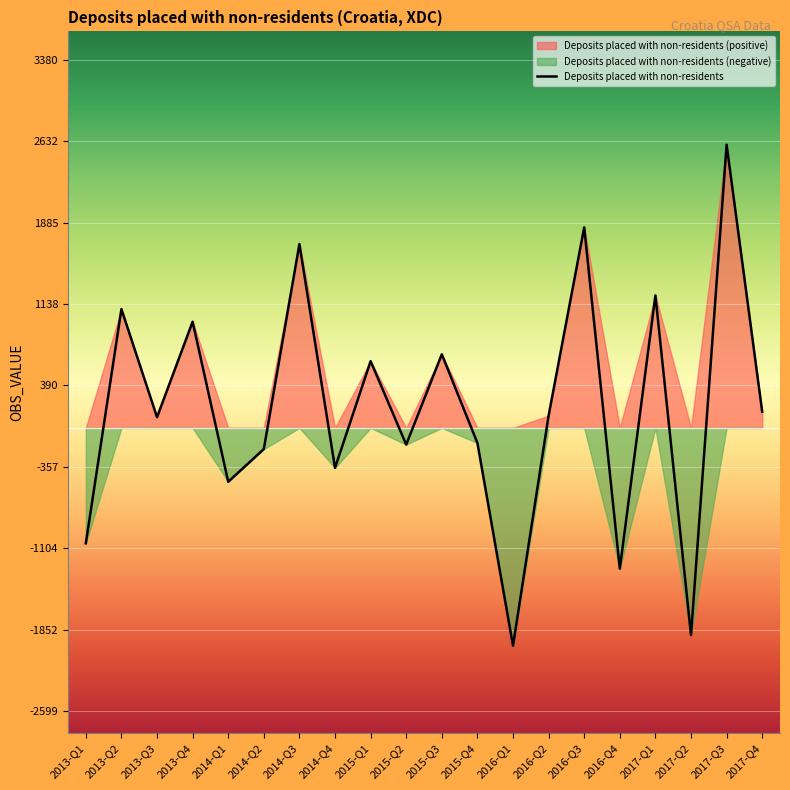

What position from the right is 2014-Q3?

14